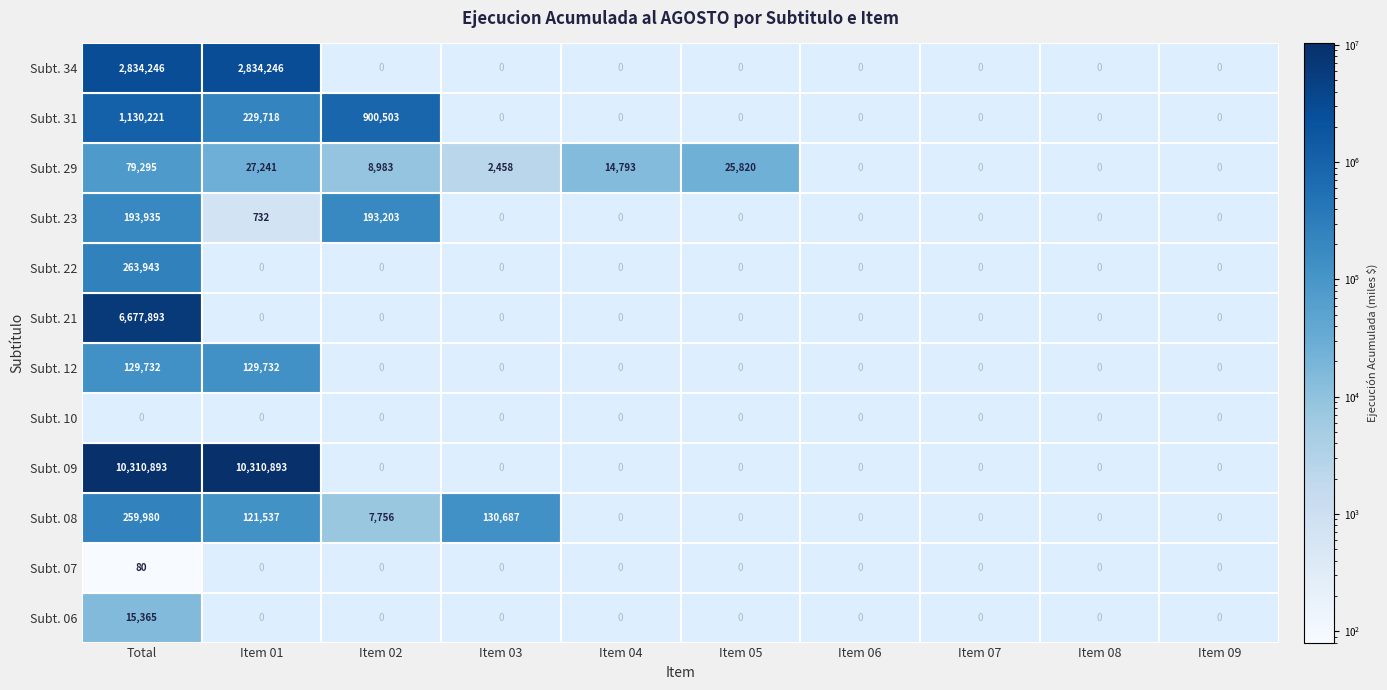

Reading right to left, transcribe all the data shown in this chart.

06: 0	0	0	0	0	0	0	0	0	15365
07: 0	0	0	0	0	0	0	0	0	80
08: 0	0	0	0	0	0	130687	7756	121537	259980
09: 0	0	0	0	0	0	0	0	10310893	10310893
10: 0	0	0	0	0	0	0	0	0	0
12: 0	0	0	0	0	0	0	0	129732	129732
21: 0	0	0	0	0	0	0	0	0	6677893
22: 0	0	0	0	0	0	0	0	0	263943
23: 0	0	0	0	0	0	0	193203	732	193935
29: 0	0	0	0	25820	14793	2458	8983	27241	79295
31: 0	0	0	0	0	0	0	900503	229718	1130221
34: 0	0	0	0	0	0	0	0	2834246	2834246